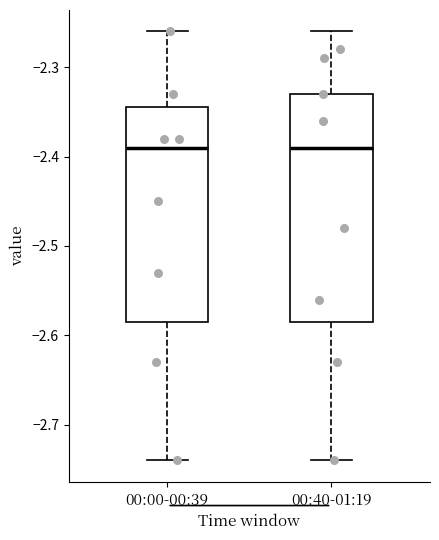

Comparing the boxes themselves (not the whiskers), which one is the tallest?

00:40-01:19